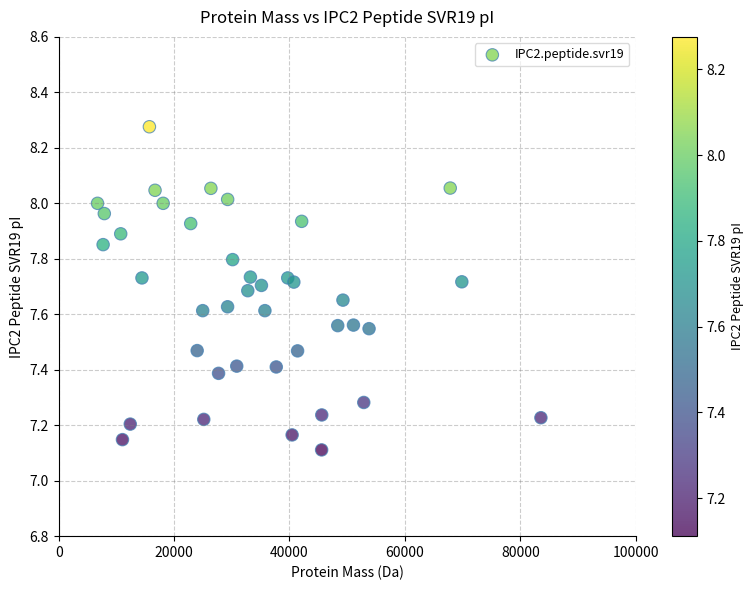

What is the range of X values (max minus min)?

76832.5